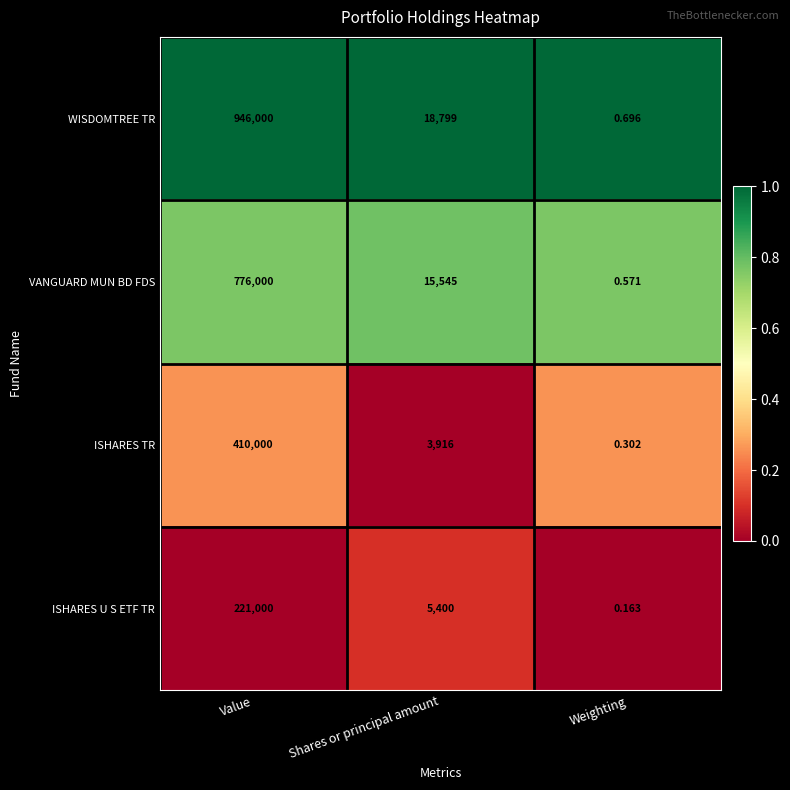

Between Value and Weighting, which series saw the biggest shift?

WISDOMTREE TR